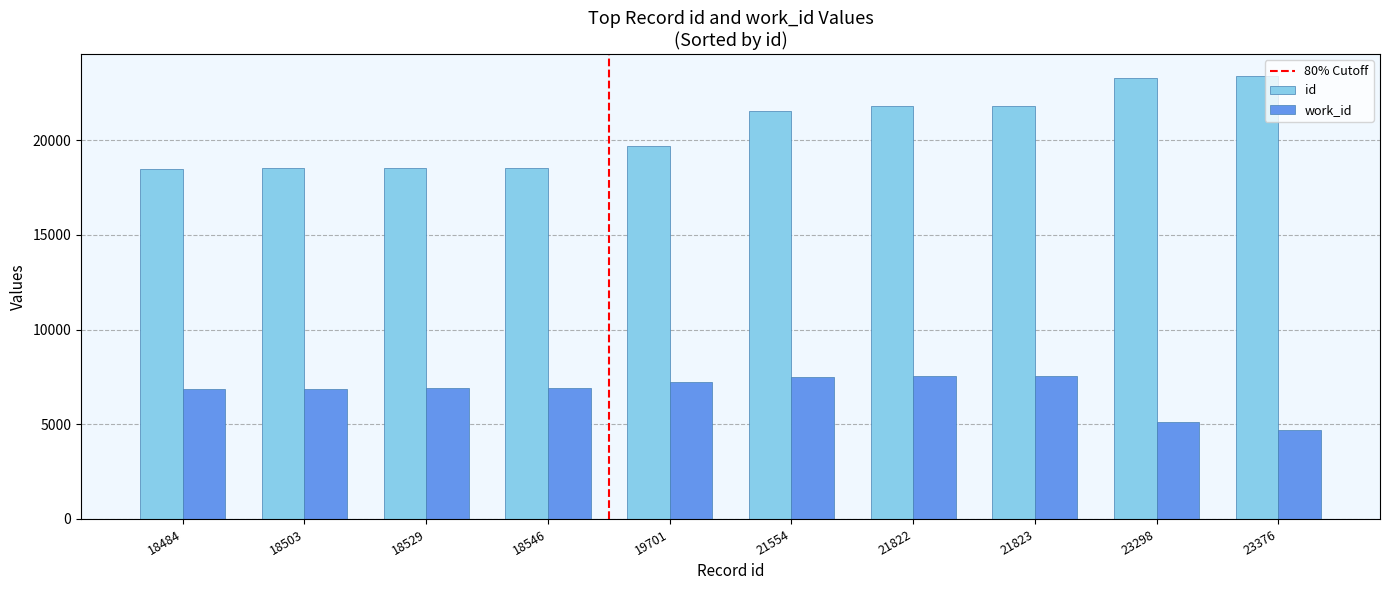

What is the difference between the highest and lowest values at 21554?

14038